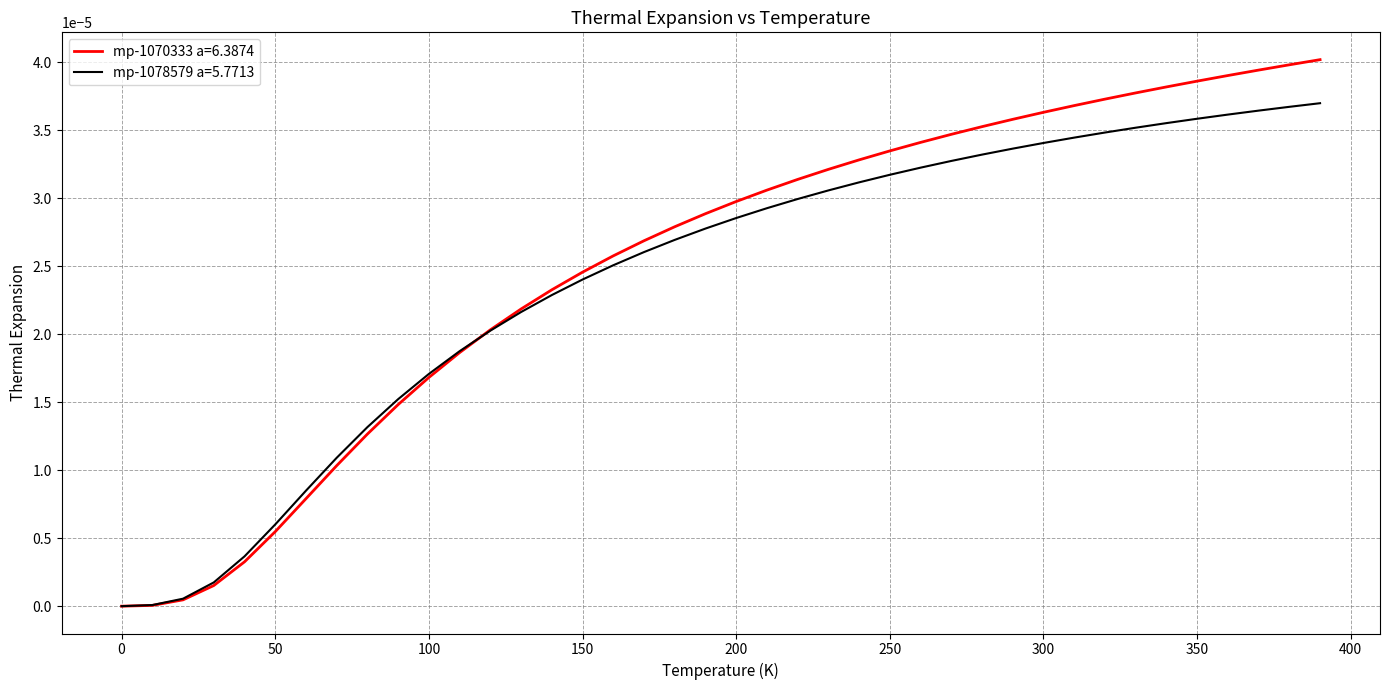

How many lines are shown in the chart?

2